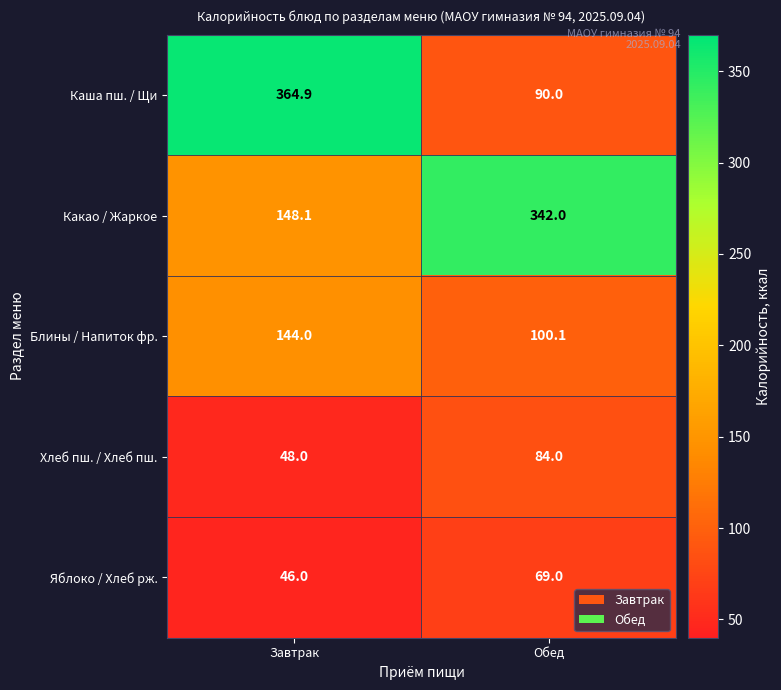

Between Завтрак and Обед, which series saw the biggest shift?

Каша пш. / Щи